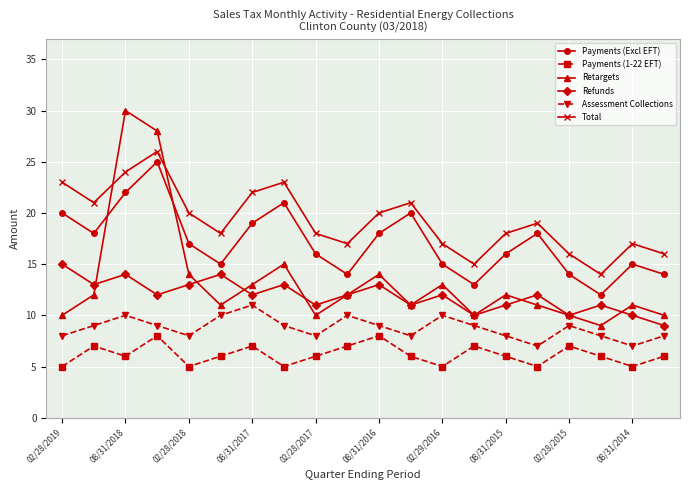

True or false: Assessment Collections and Retargets cross at least once.

False